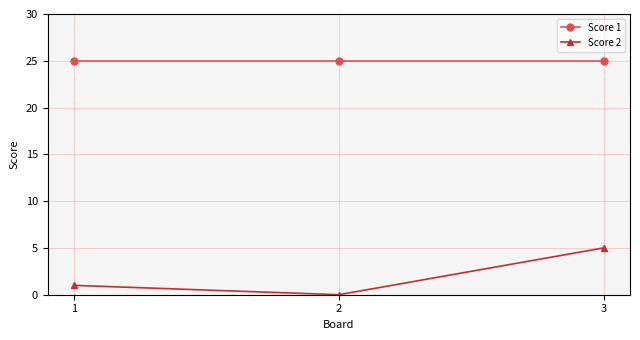

Which series changed the most between 2 and 3?

Score 2